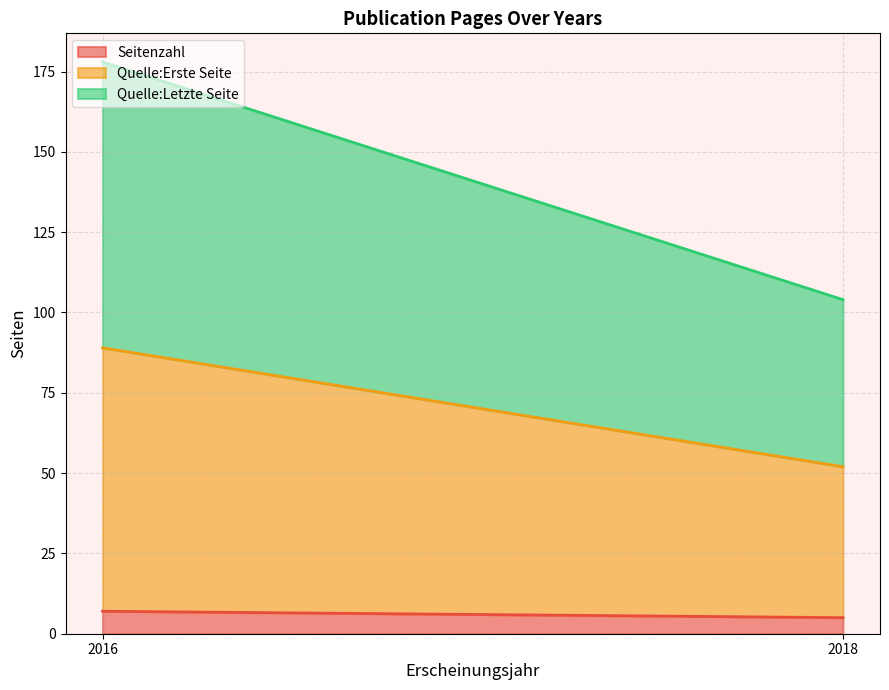

What is the minimum value for Seitenzahl?

5